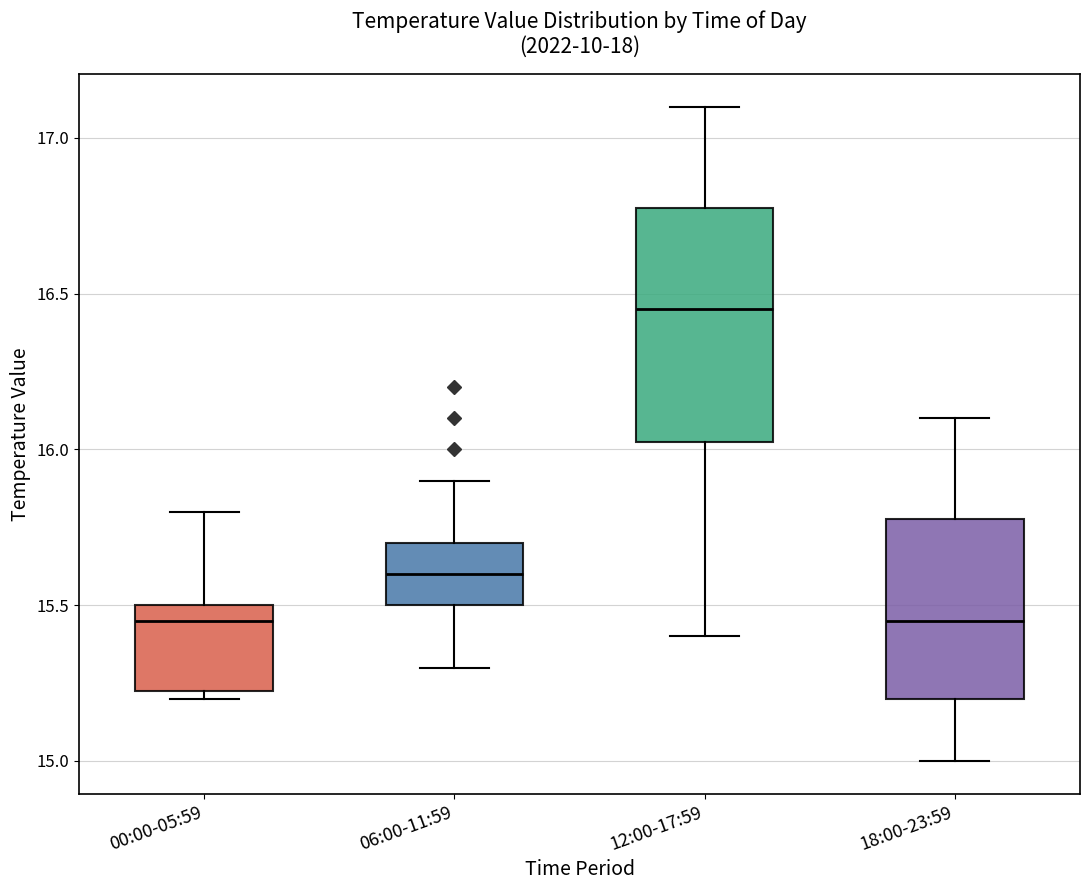

Reading left to right, transcribe this box plot: for each box, give where its median line is, the range the box spans, and where its two whiskers end, as read against the y-axis. The values are not printed on the chart, so give them approximately, as read against the axis.

00:00-05:59: median 15.45, box 15.25 to 15.50, whiskers 15.20 to 15.80
06:00-11:59: median 15.60, box 15.50 to 15.70, whiskers 15.30 to 15.90
12:00-17:59: median 16.45, box 16.05 to 16.80, whiskers 15.40 to 17.10
18:00-23:59: median 15.45, box 15.20 to 15.80, whiskers 15.00 to 16.10